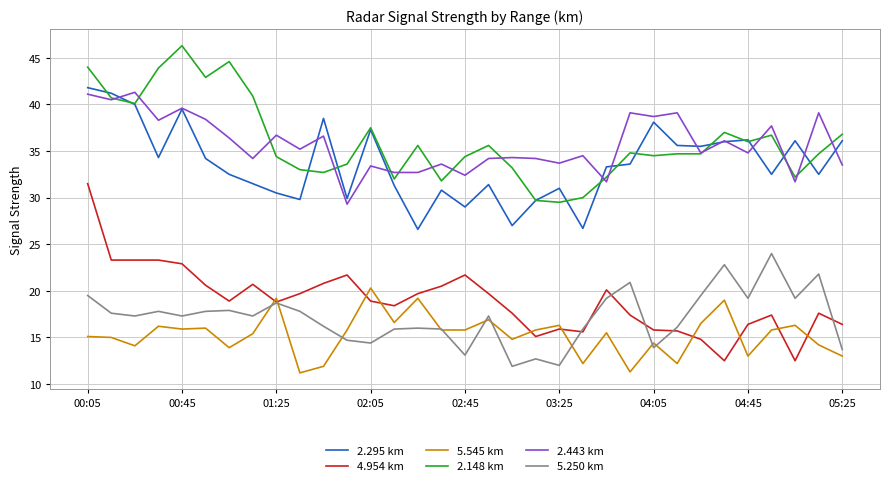

Does the chart display data point markers on the line(s)?

No